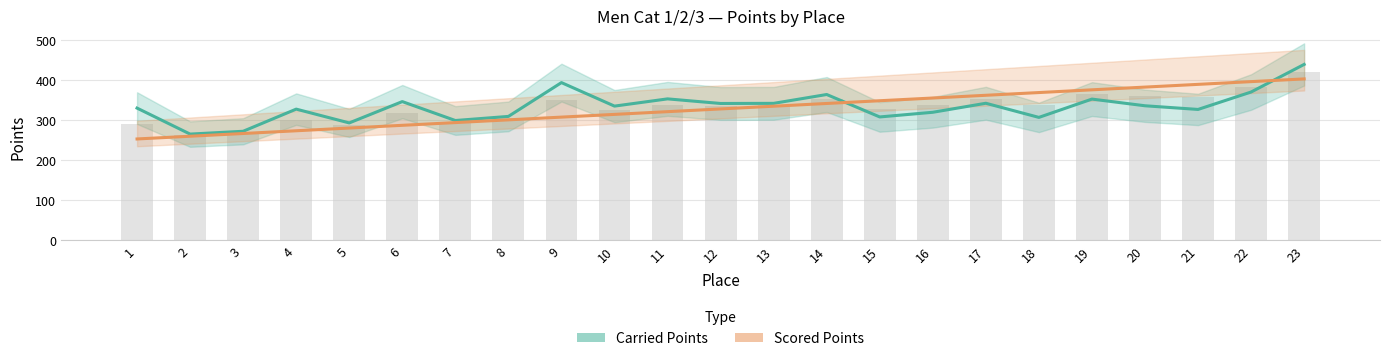

What is the sum of all Scored Points values?

7535.6